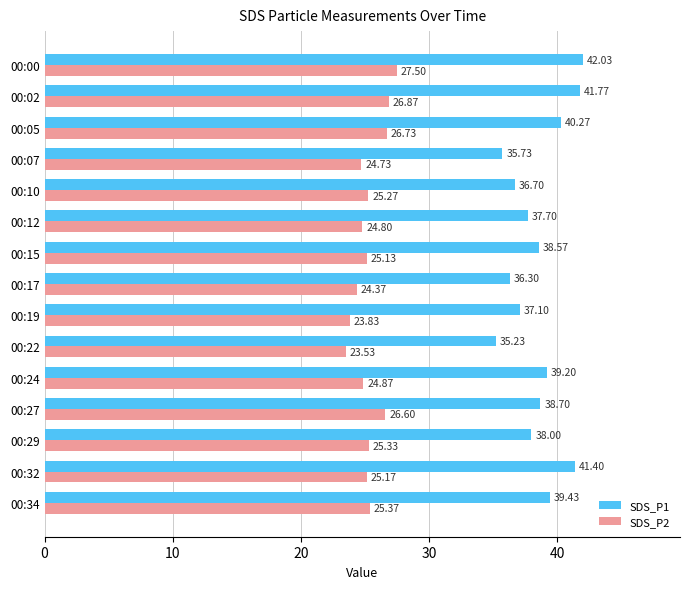

Which label corresponds to the smallest value in the chart?

00:22